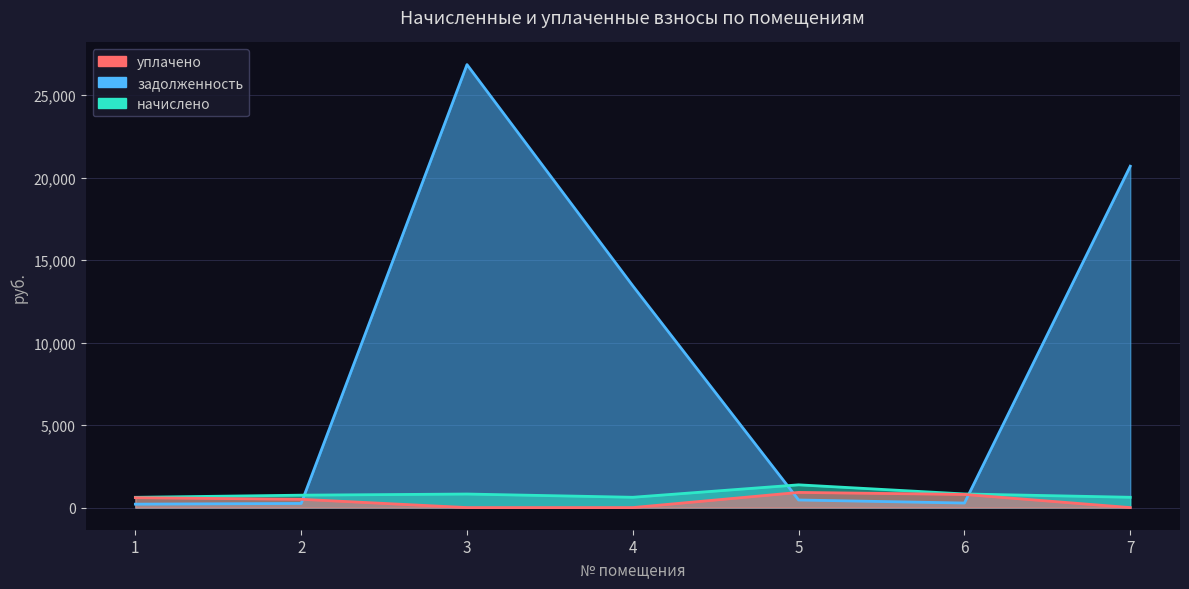

What is the total value across all series at 5?

2757.1